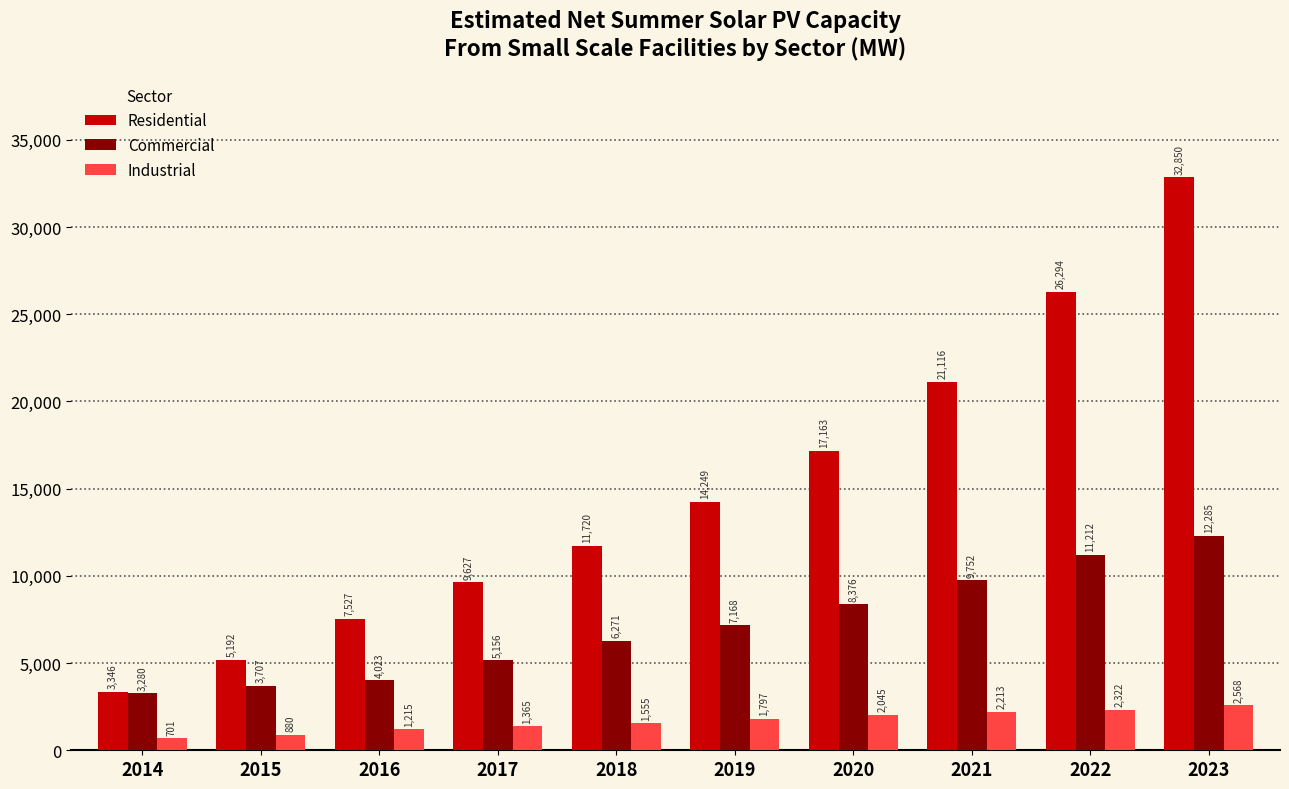

Does the chart contain stacked bars?

No